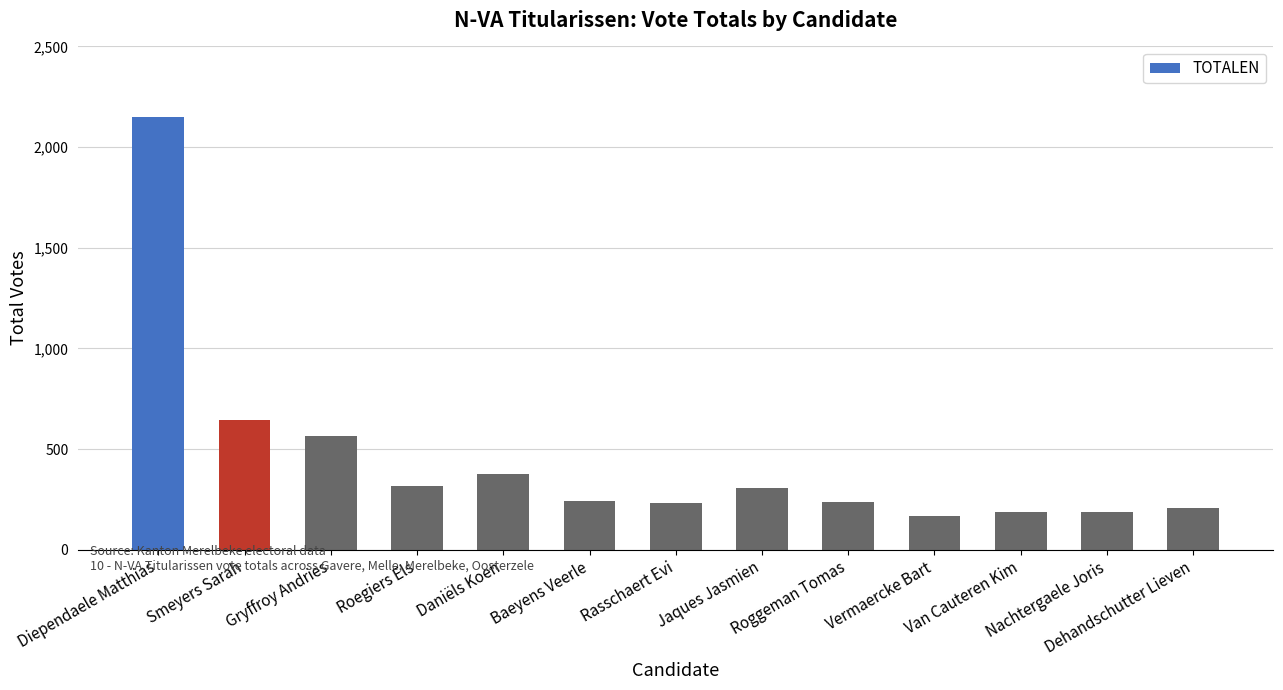

What is the label of the 11th bar from the left?

Van Cauteren Kim